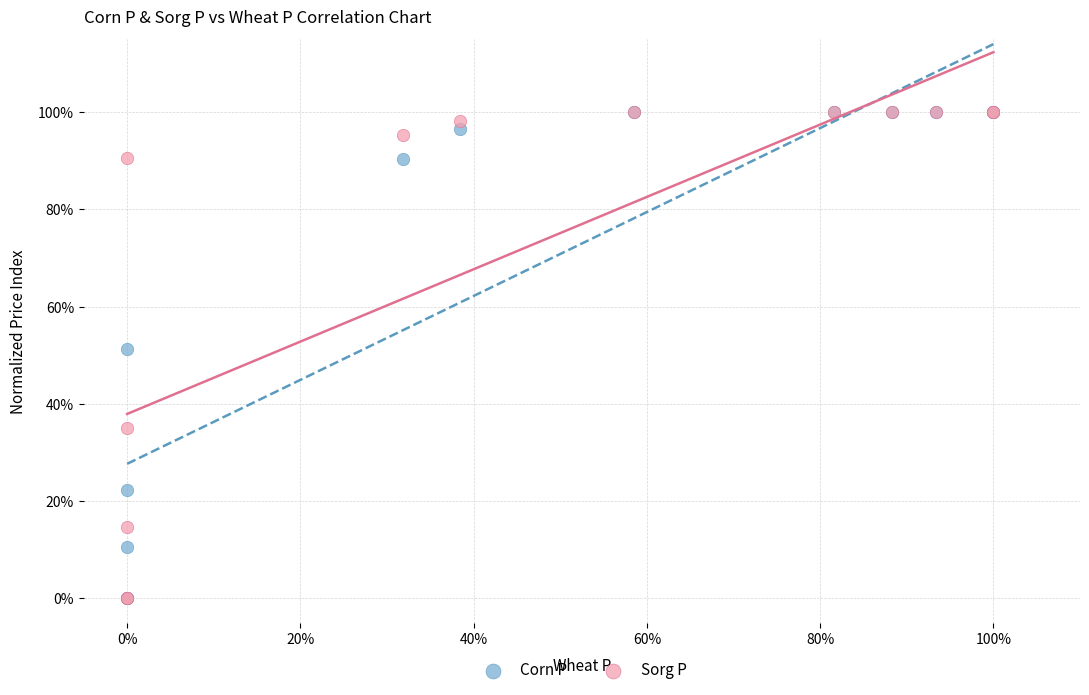

What are all the series names shown in the legend?

Corn P, Sorg P